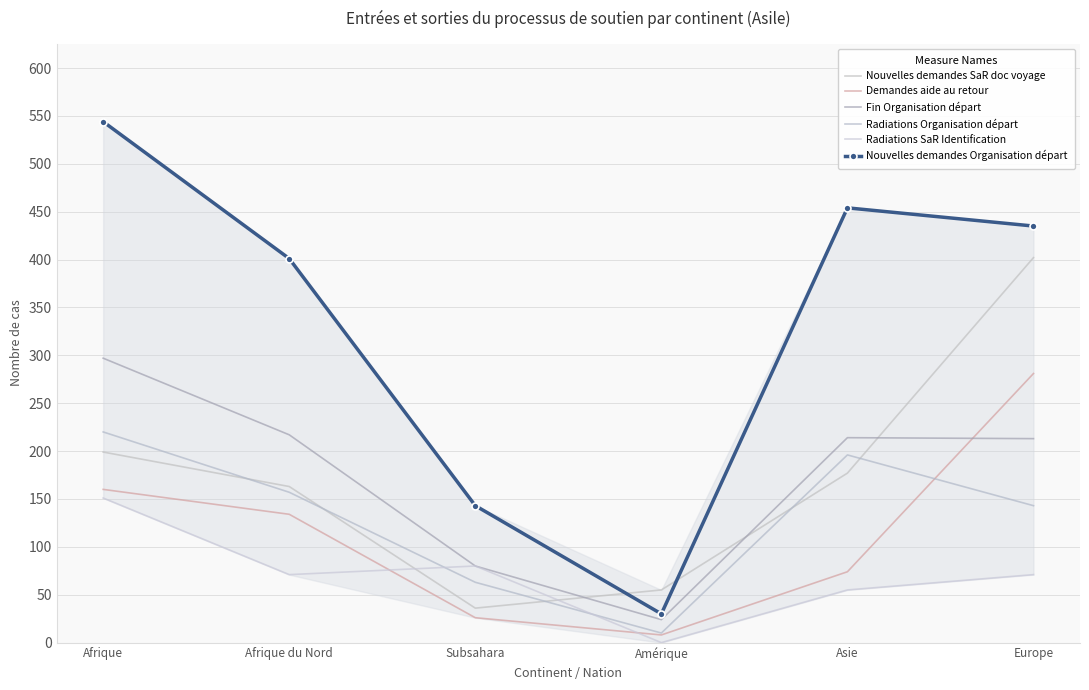

Where is Nouvelles demandes Organisation départ nearest to the value 287?

Afrique du Nord